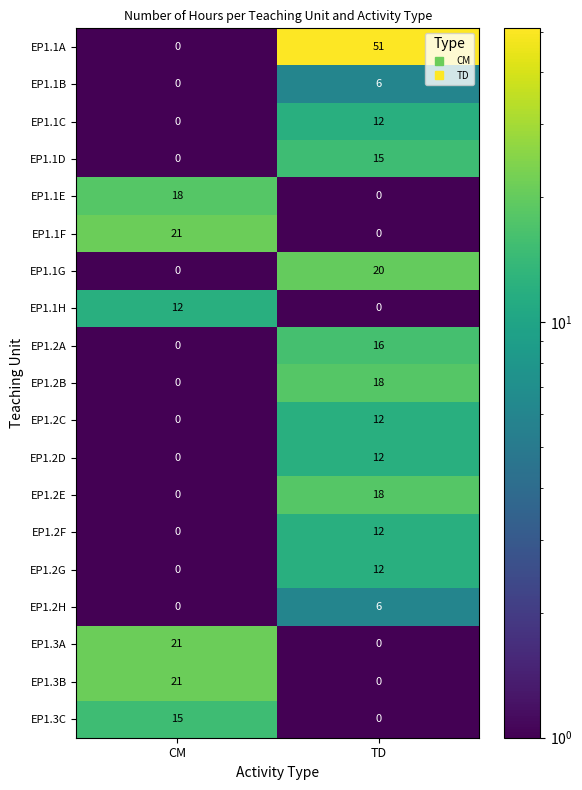

Where is EP1.2A nearest to the value 8?

CM